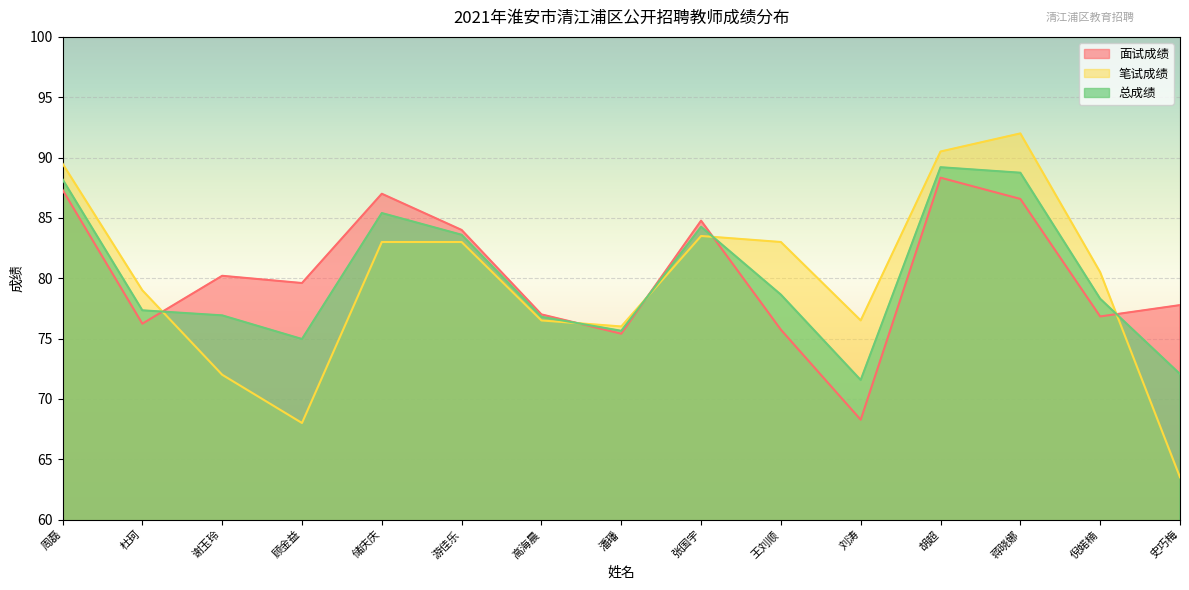

Count the number of categories in the chart.

15